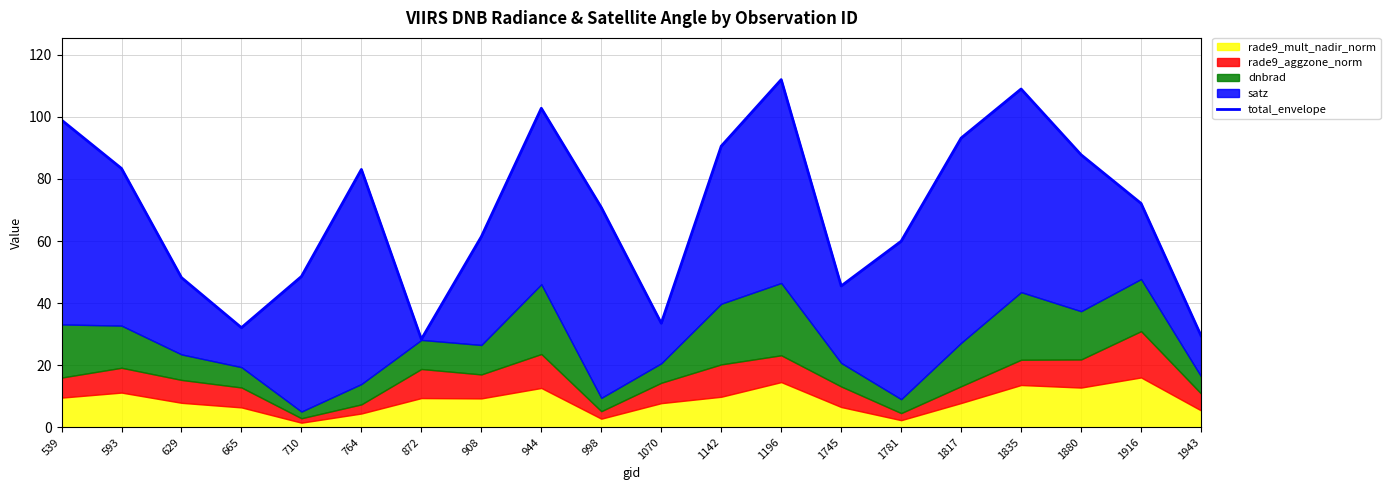

Approximately how many times larger is the value at 1916 compared to 872?

2.5